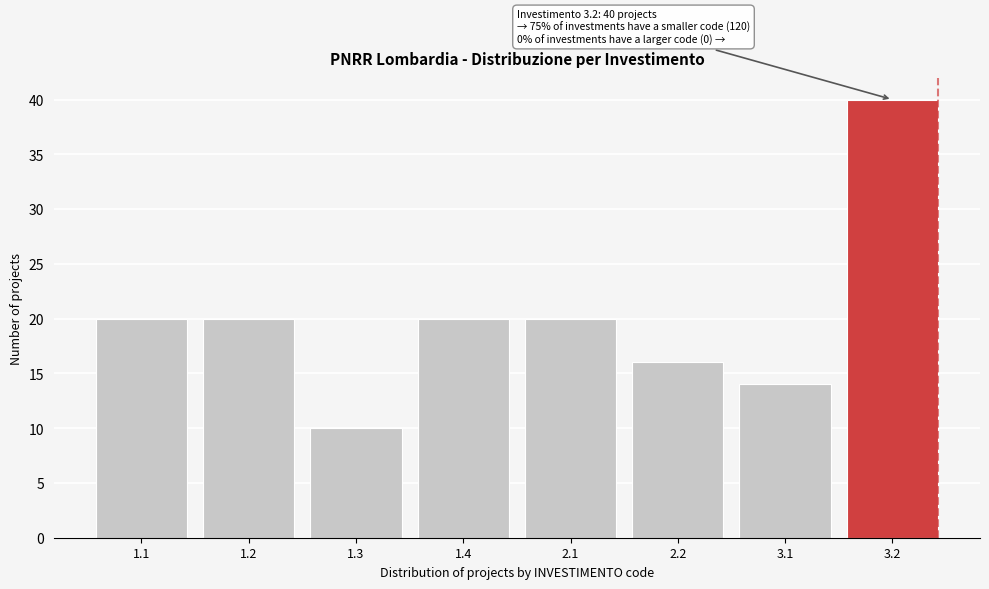

Reading right to left, what are all the values shown in this chart?

40	14	16	20	20	10	20	20